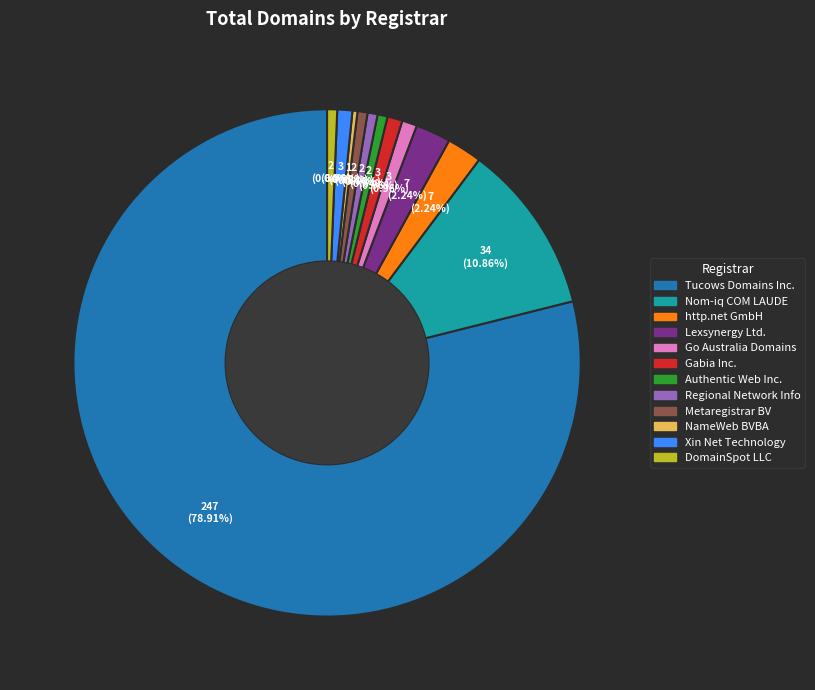

Is there a majority slice in this chart?

Yes